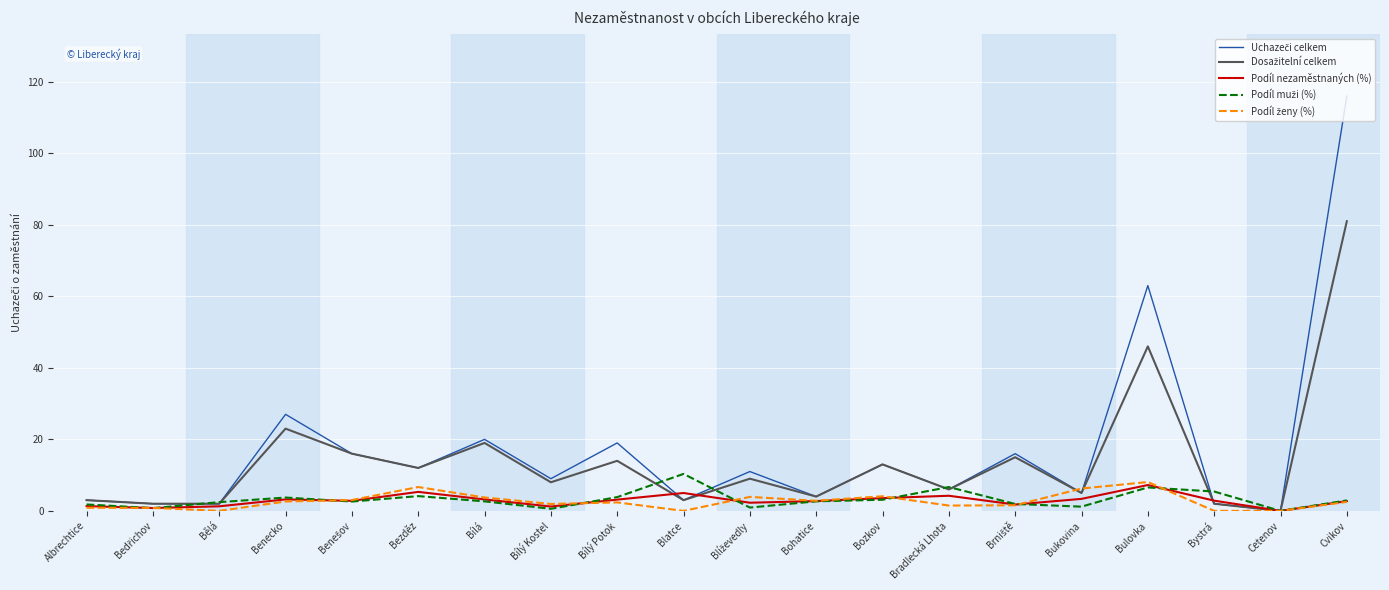

What position from the left is Blatce?

10